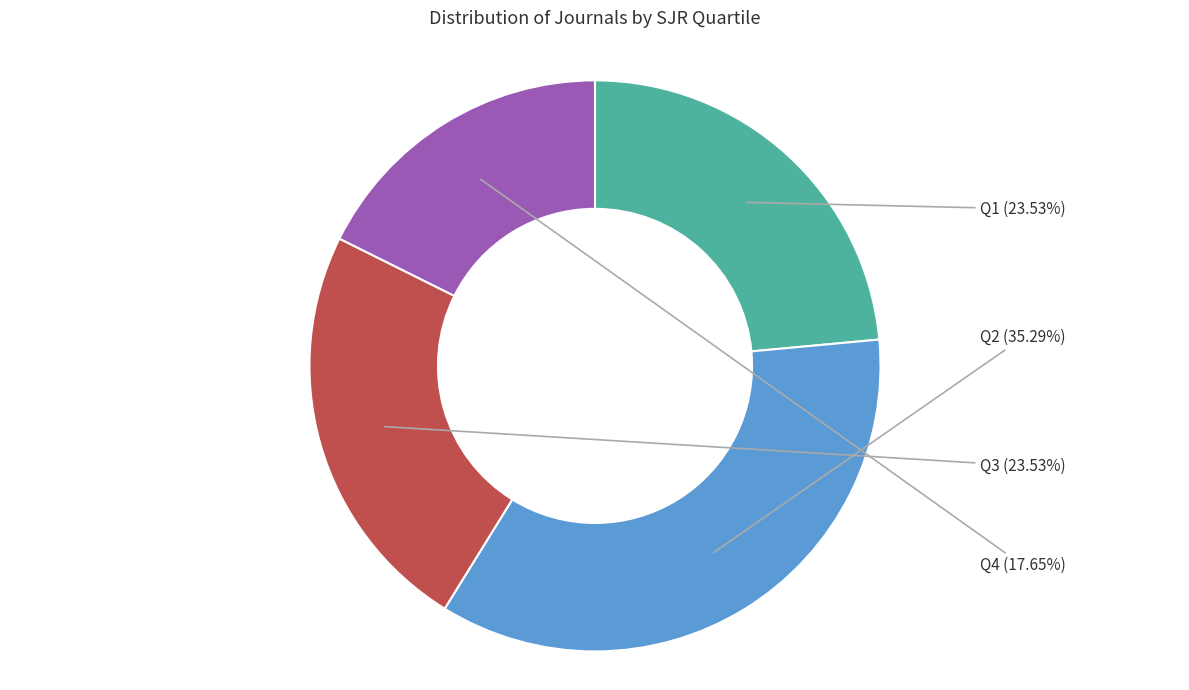

How many slices are in this pie chart?

4